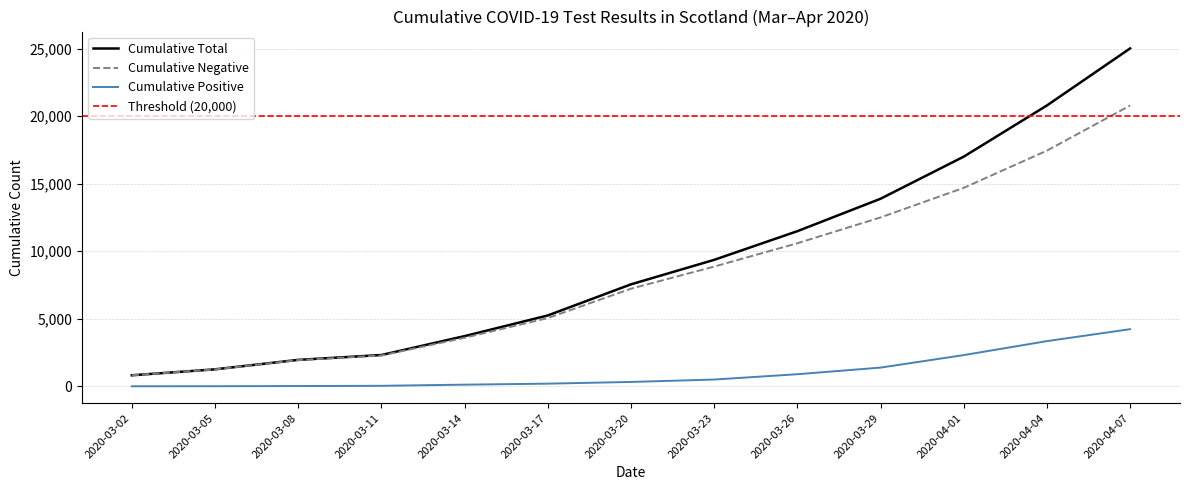

How many data points does each series have?

13